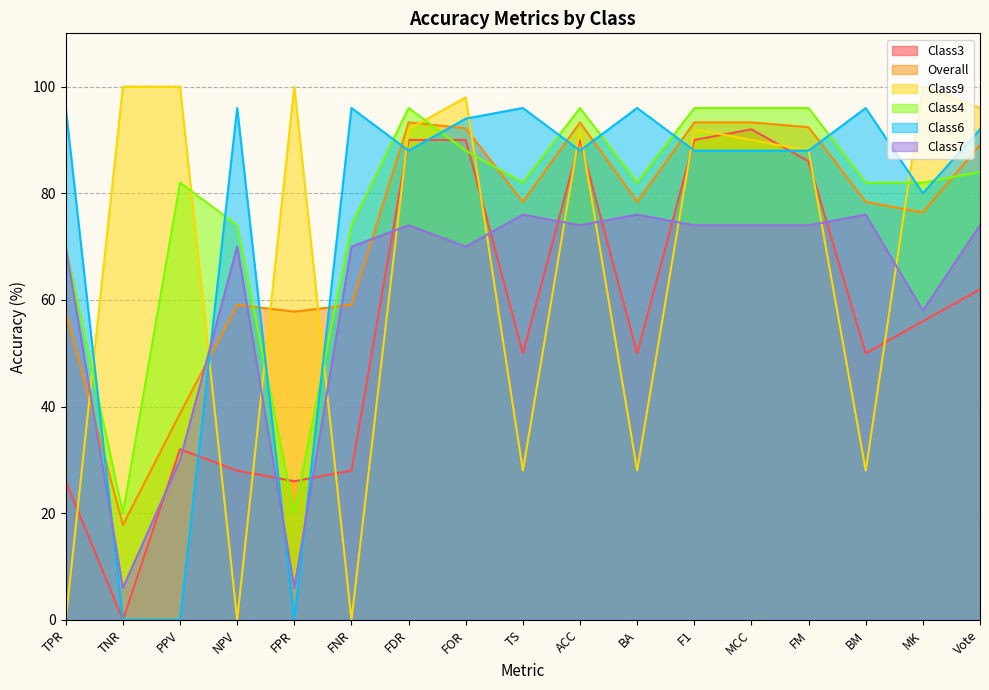

At which category does the chart reach its peak across all series?

TNR